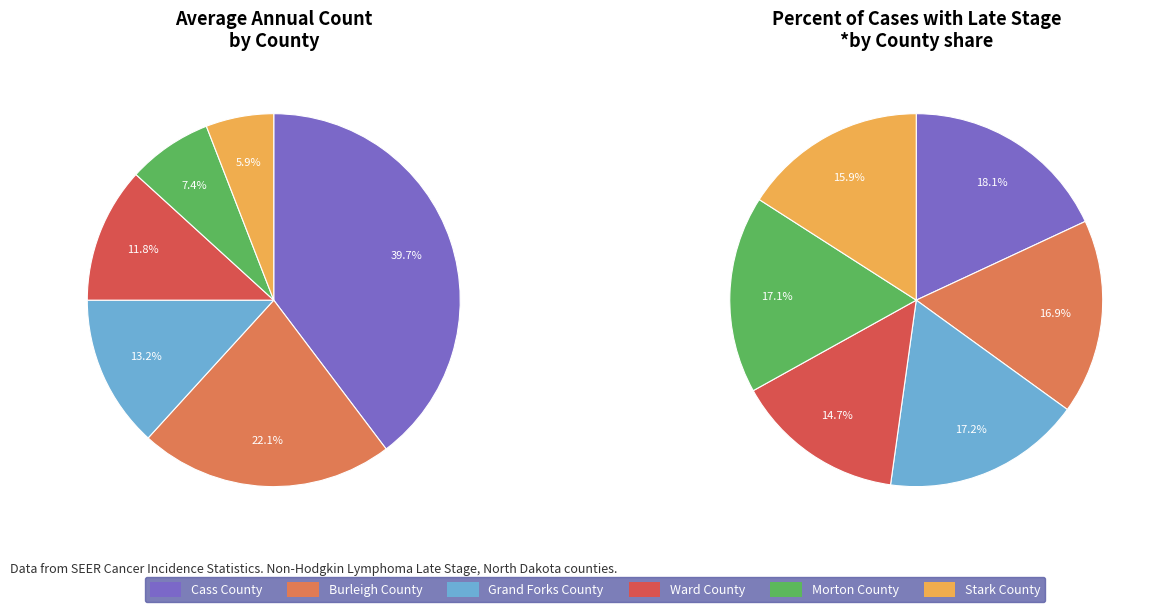

What percentage do Burleigh County and Morton County together represent?

29.4%